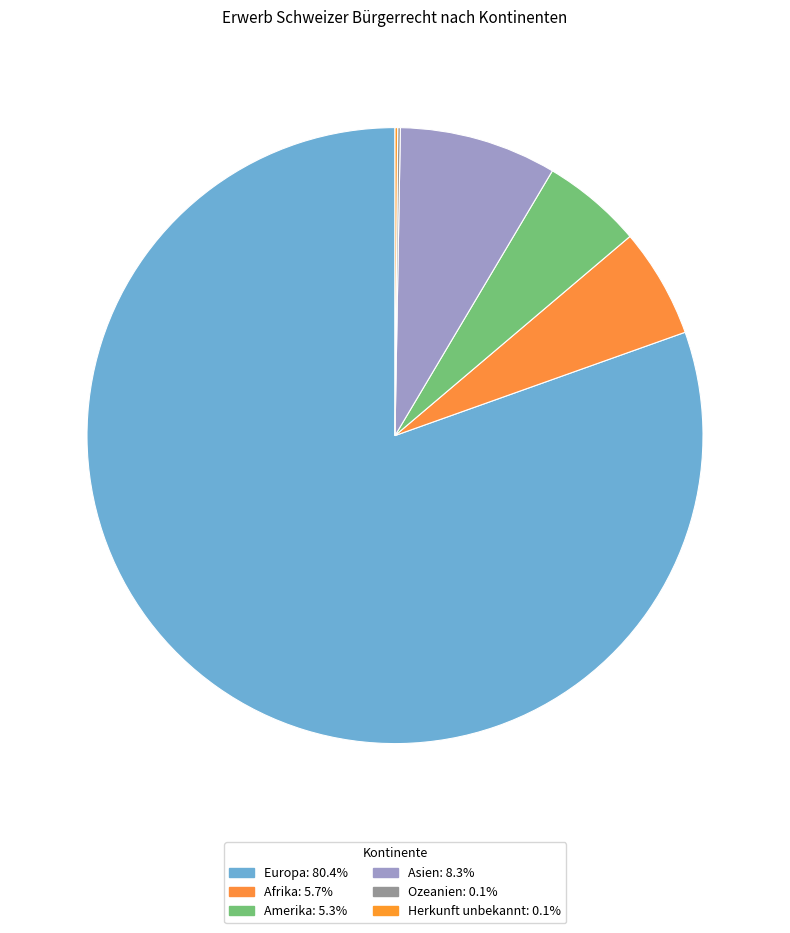

Which slice represents more than half of the pie?

Europa